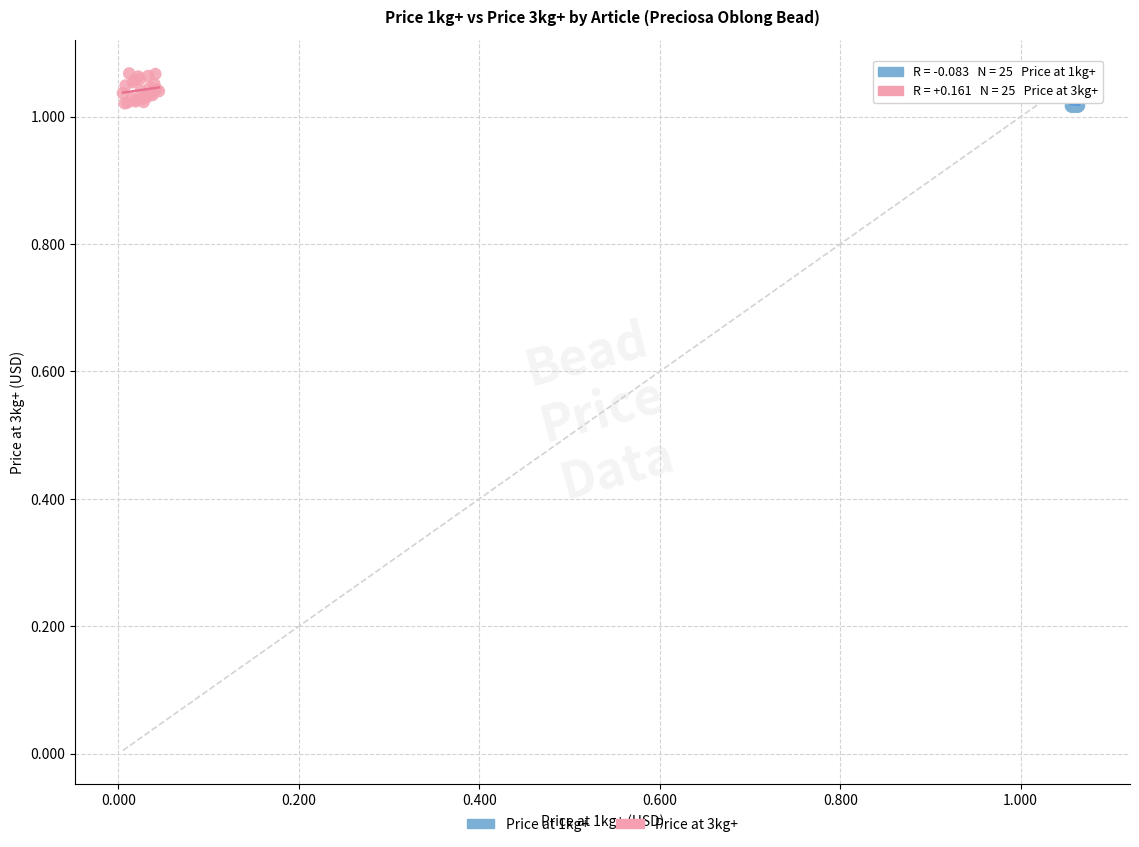

Which series has the largest Y range (max minus min)?

Price at 3kg+